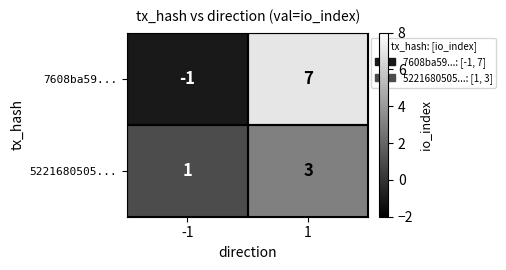

Read the 5221680505... value at 1.

3